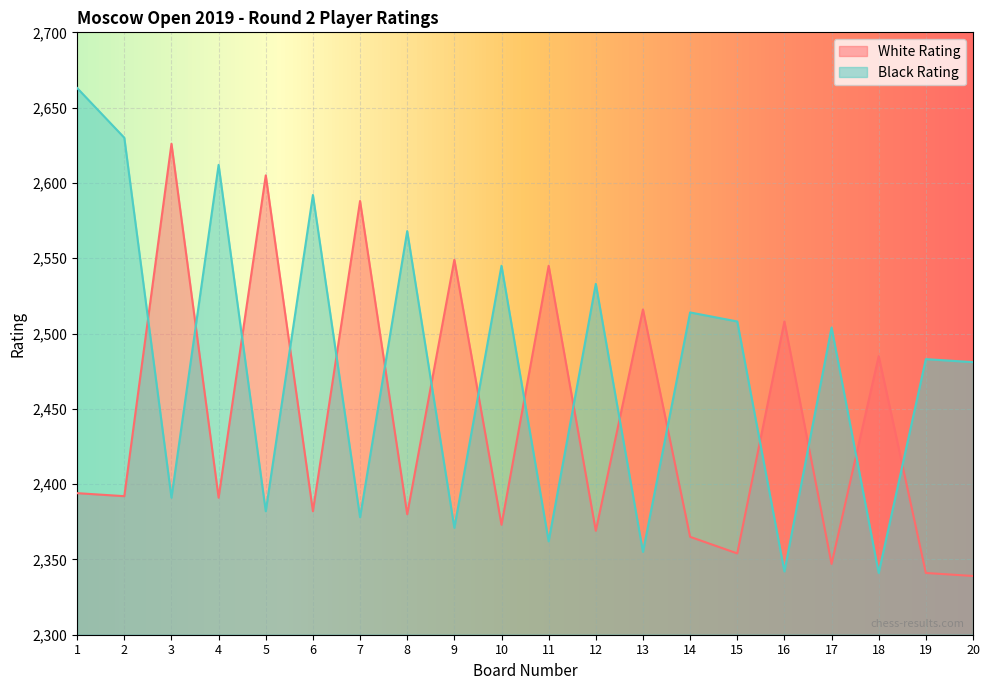

What is the sum of all White Rating values?

48849